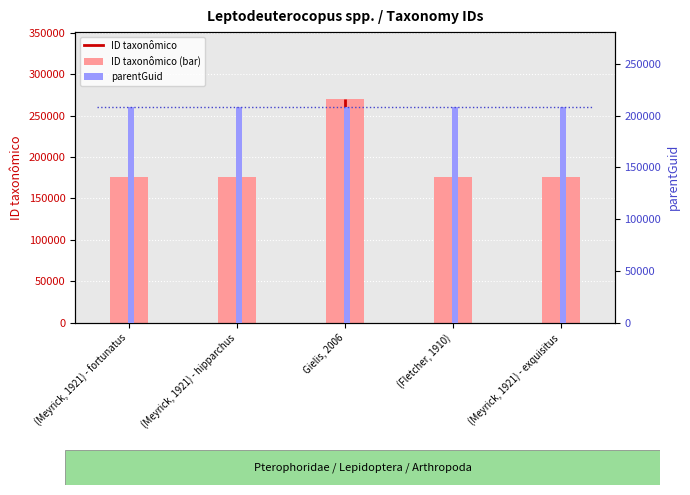

Reading right to left, what are all the values shown in this chart?

ID taxonômico: 176297	176290	270132	176456	176305
parentGuid: 207869	207869	207869	207869	207869